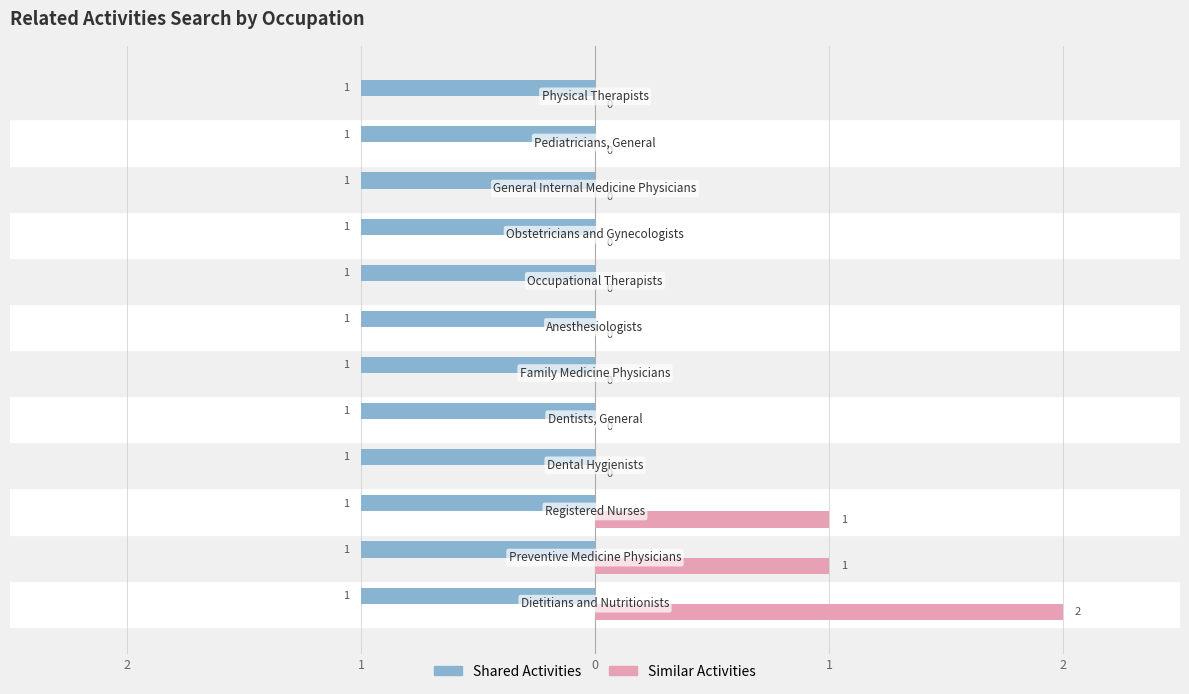

Reading left to right, extract all data points from this chart.

Shared Activities: 0.3	0.3	0.3	0.3	0.3	0.3	0.3	0.3	0.3	0.3	0.3	0.3
Similar Activities: 2.0	1.0	1.0	0.0	0.0	0.0	0.0	0.0	0.0	0.0	0.0	0.0